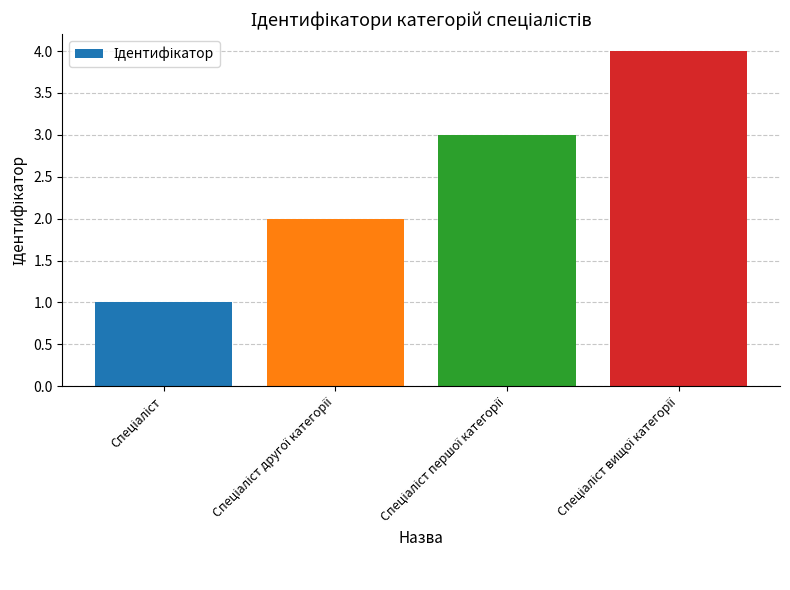

How many data points are less than 3?

2